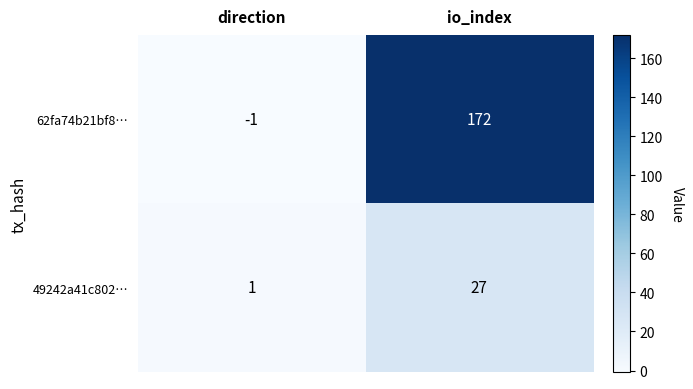

True or false: 49242a41c802… has a value of 40 at io_index.

False